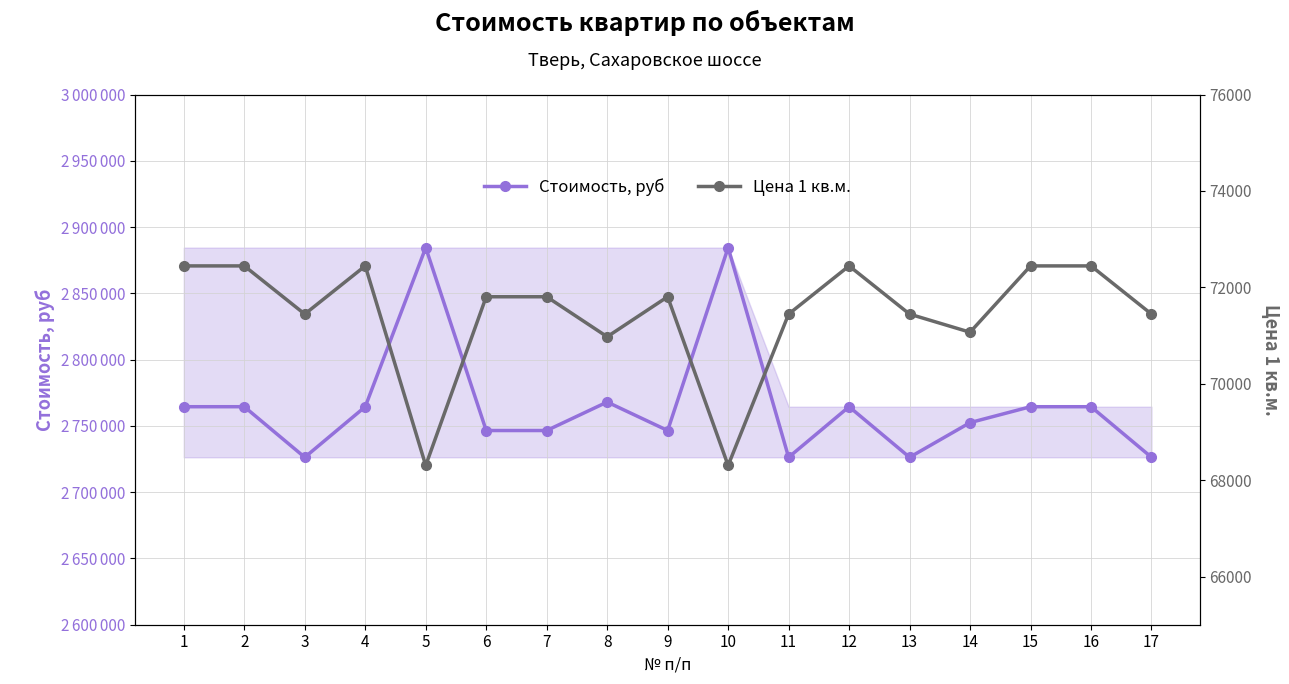

Rank the series at 17 from highest to lowest value.

Стоимость, руб, Цена 1 кв.м.